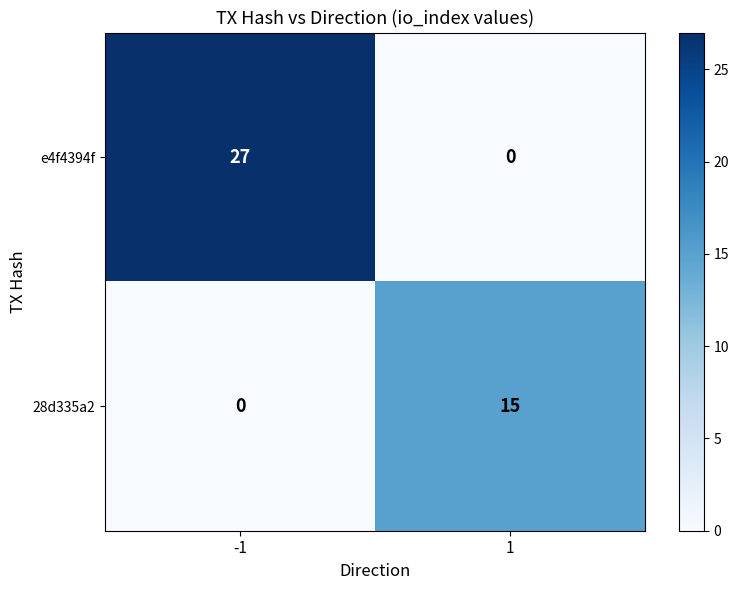

What is the maximum value for 28d335a2?

15